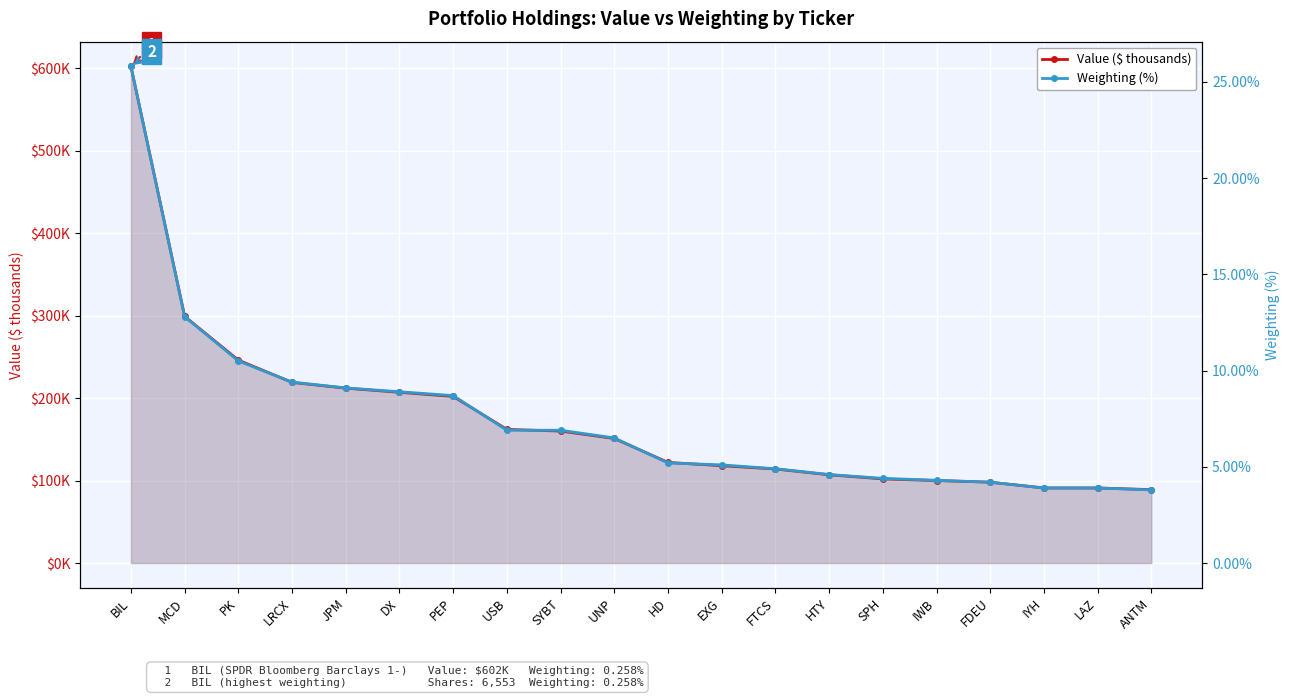

What is the total value across all series at MCD?

311.8